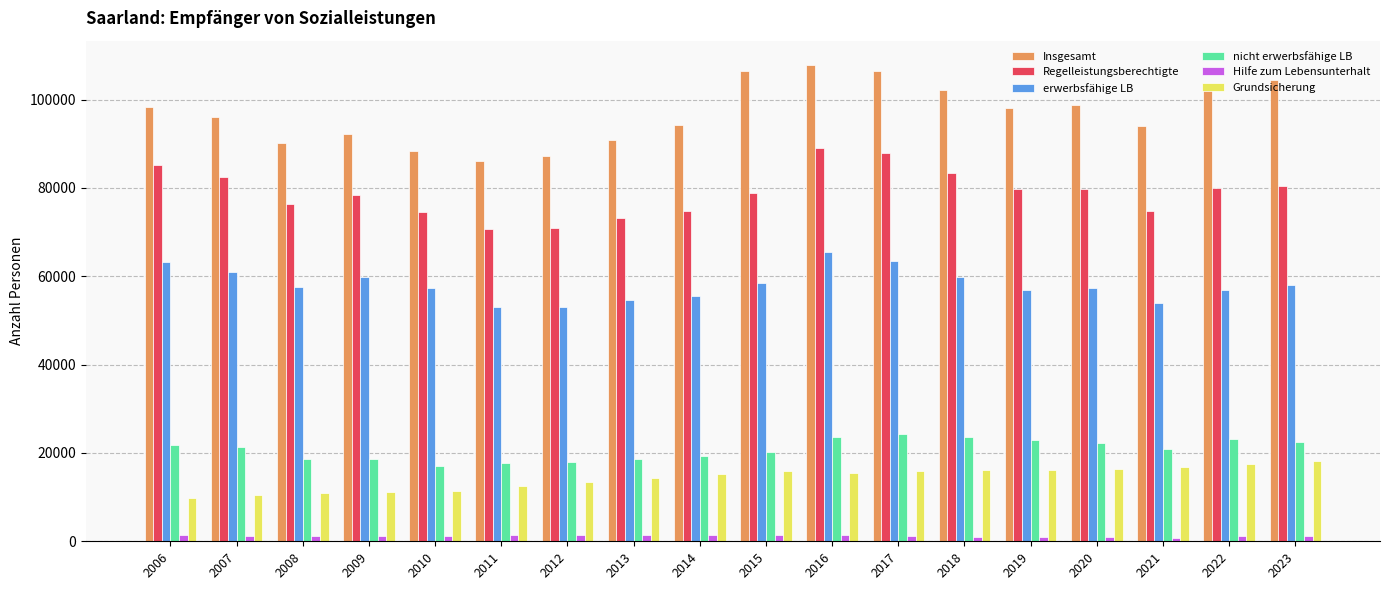

Rank the series by their maximum value, from lowest to highest.

Hilfe zum Lebensunterhalt, Grundsicherung, nicht erwerbsfähige LB, erwerbsfähige LB, Regelleistungsberechtigte, Insgesamt